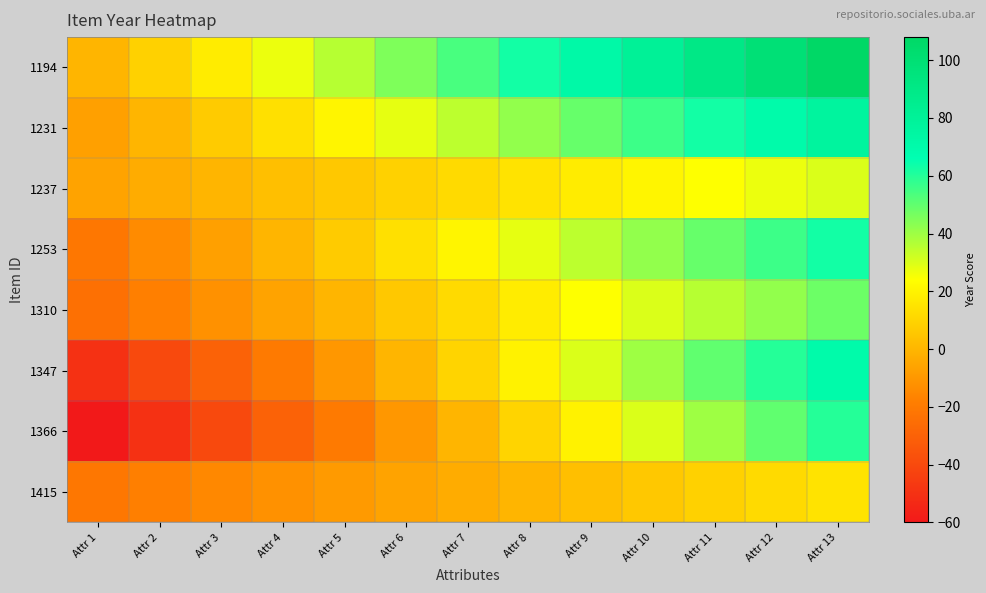

At which category is the sum across all series the highest?

Attr 13